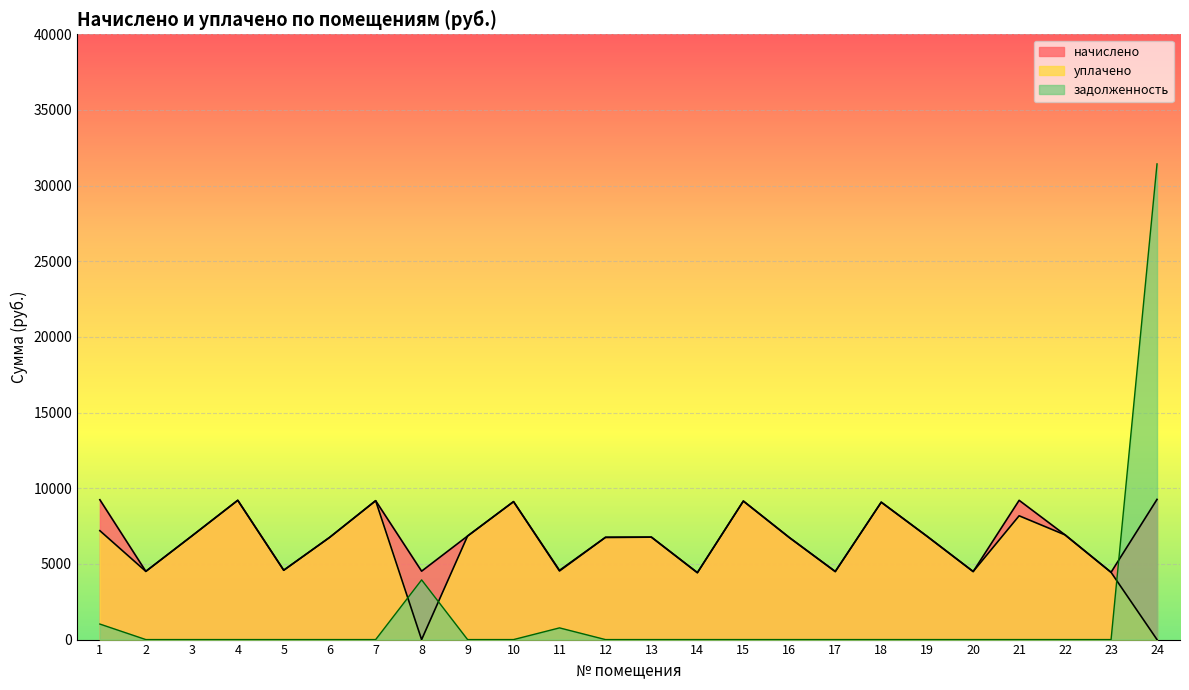

Count the number of data series in this chart.

3